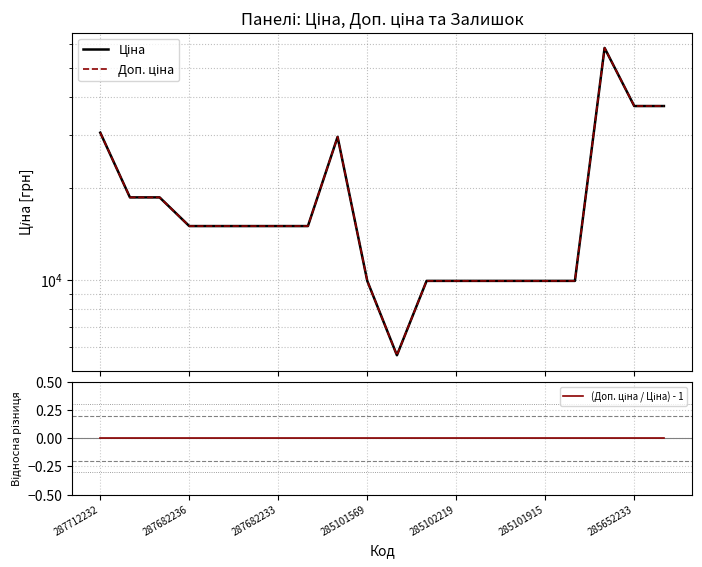

How many interior local valleys does the Доп. ціна series have?

1